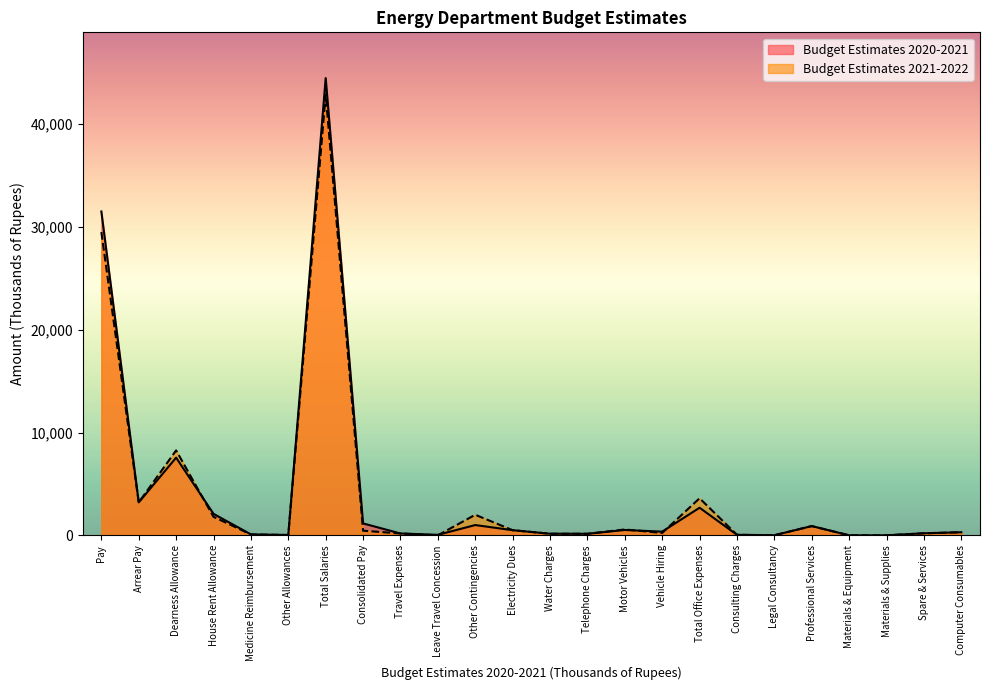

What is the lowest value of the Budget Estimates 2020-2021 series?

1